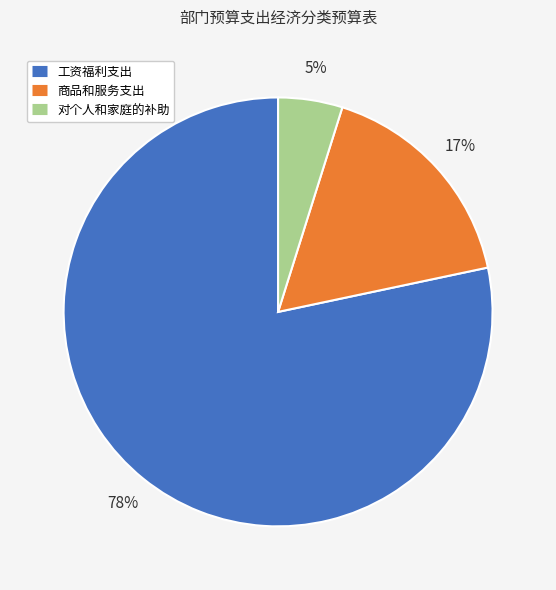

Is the sum of 商品和服务支出 and 工资福利支出 greater than half?

Yes